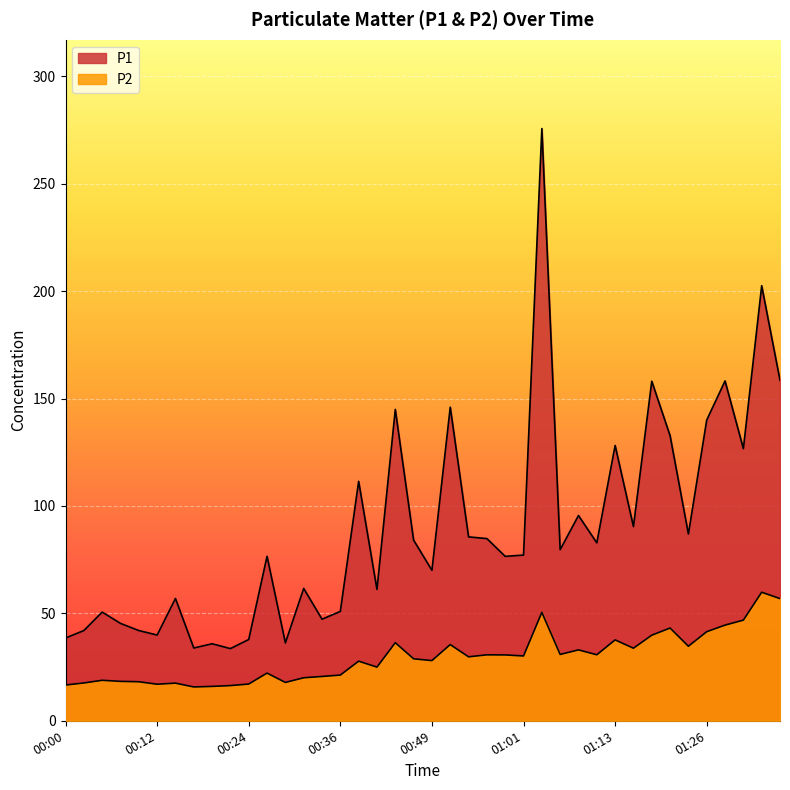

What are all the series names shown in the legend?

P1, P2